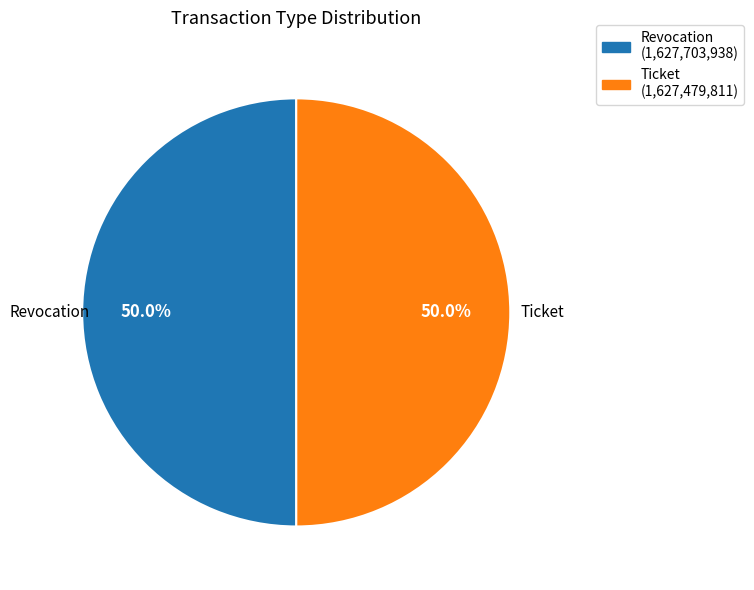

How many slices are in this pie chart?

2